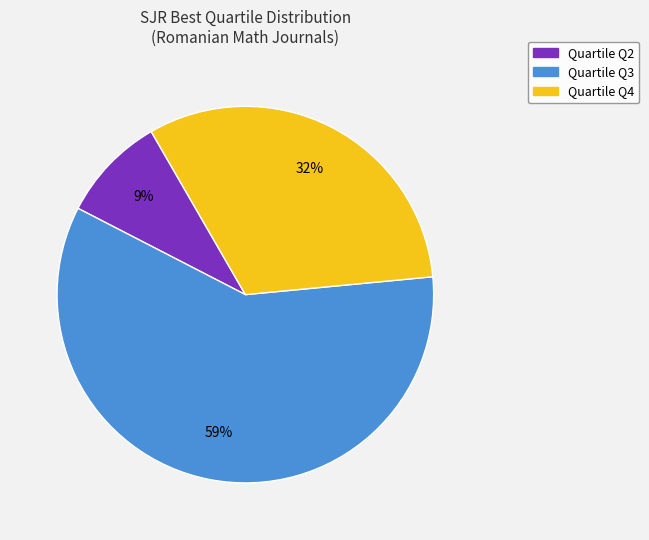

To the nearest percent, what is the difference between the largest and smallest slice percentages?

50%